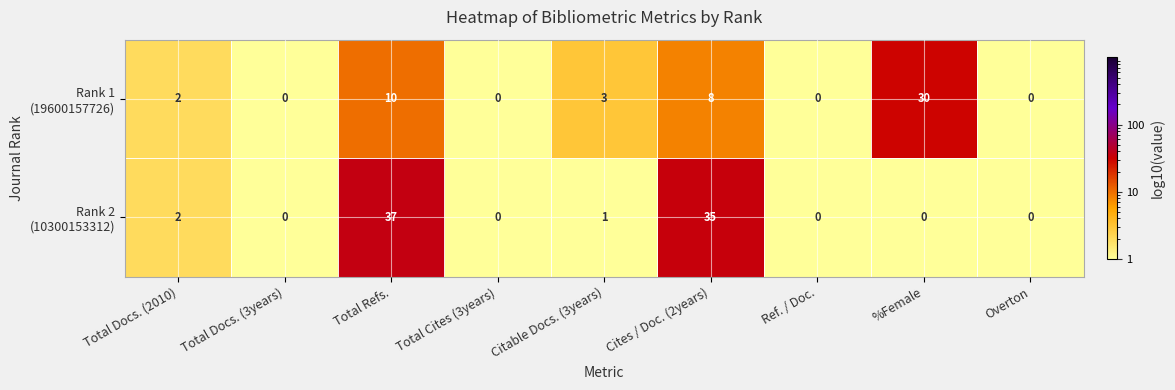

At which category is the sum across all series the highest?

Total Refs.